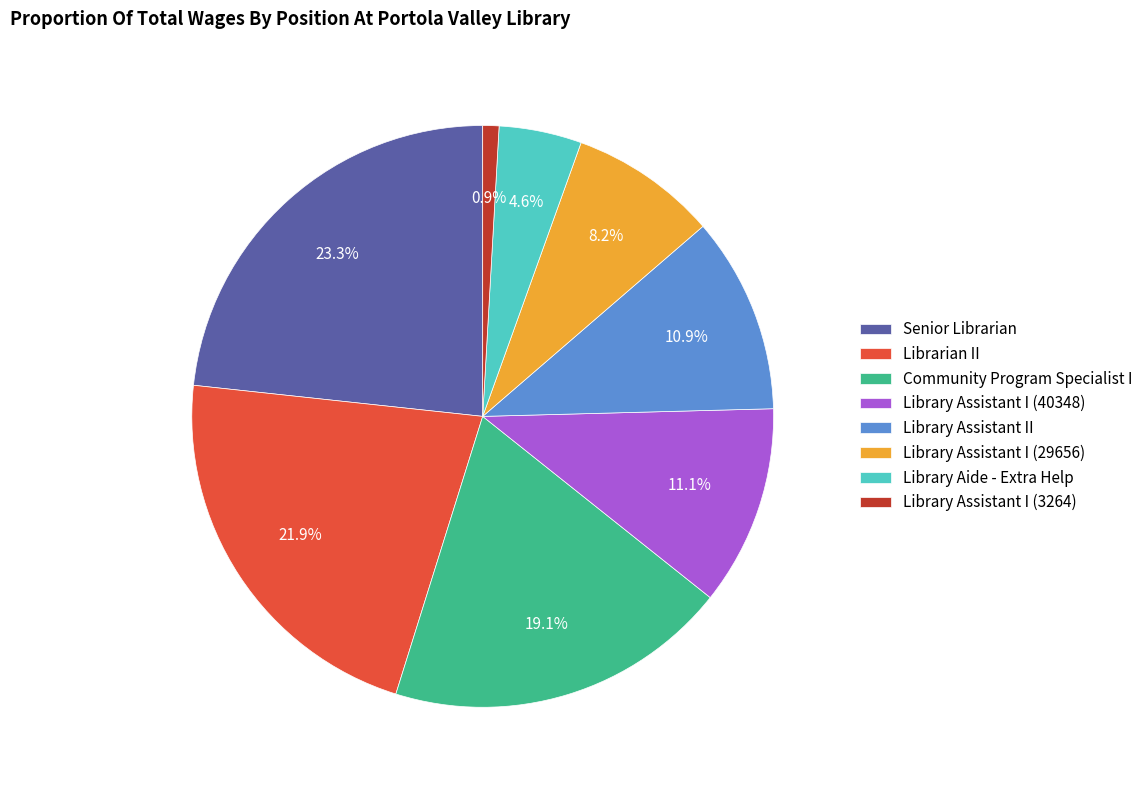

To the nearest percent, what is the difference between the Librarian II and Senior Librarian slice percentages?

1%